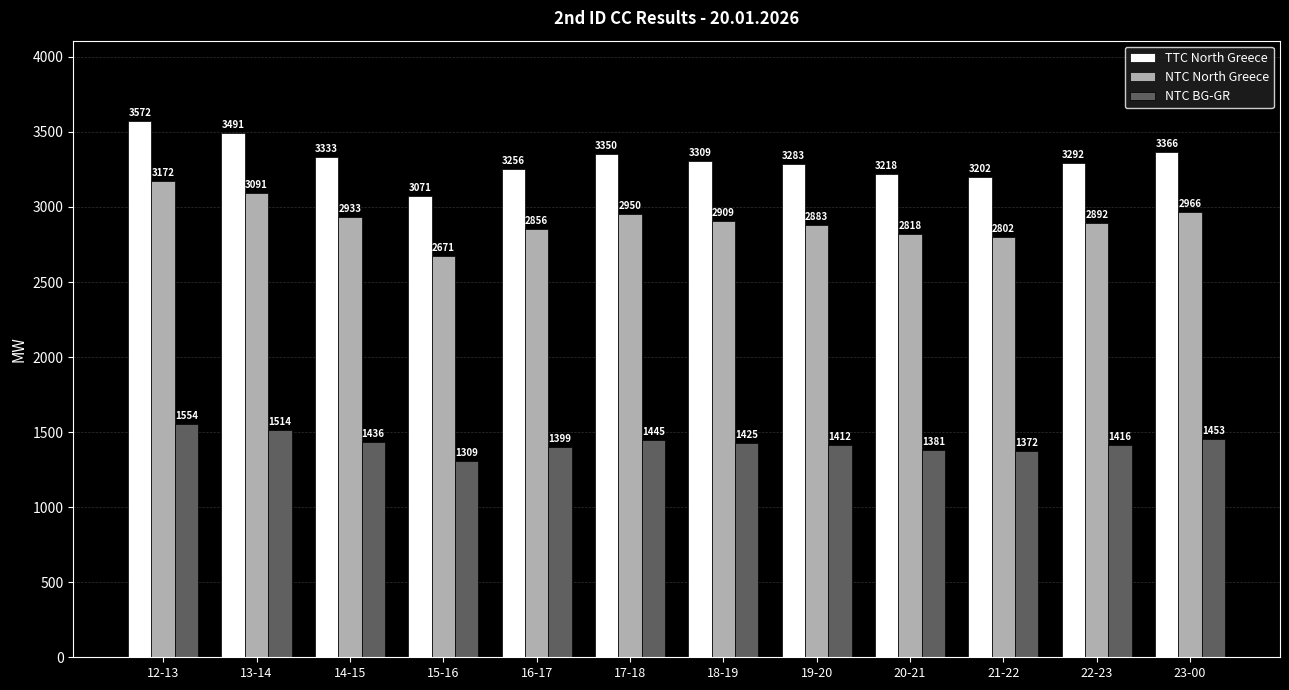

At which label is NTC BG-GR closest to 1431?

14-15